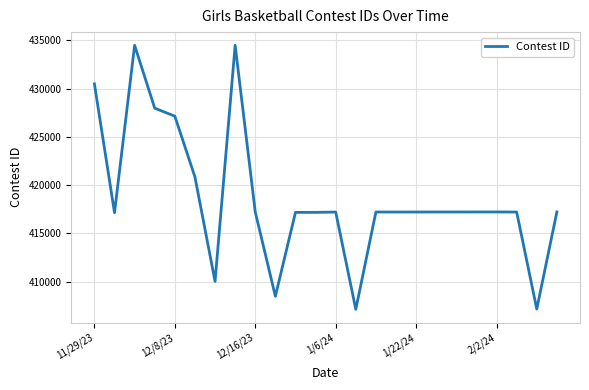

What is the difference between the maximum and second lowest values?

27305